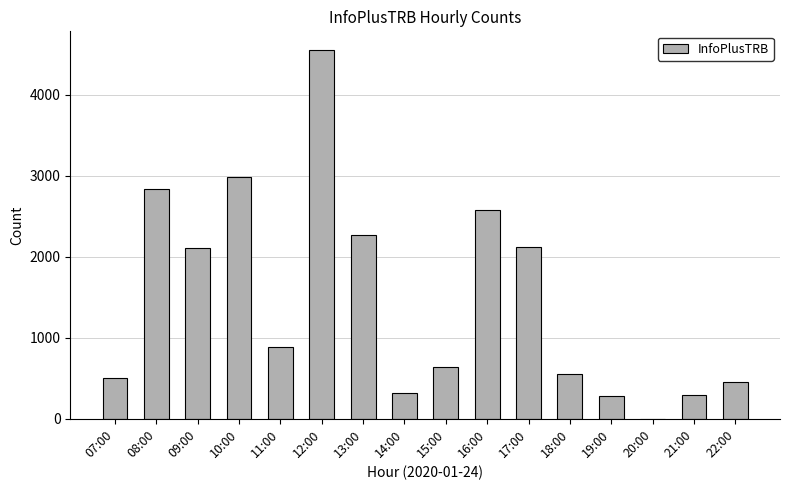

What is the greatest value displayed?

4553